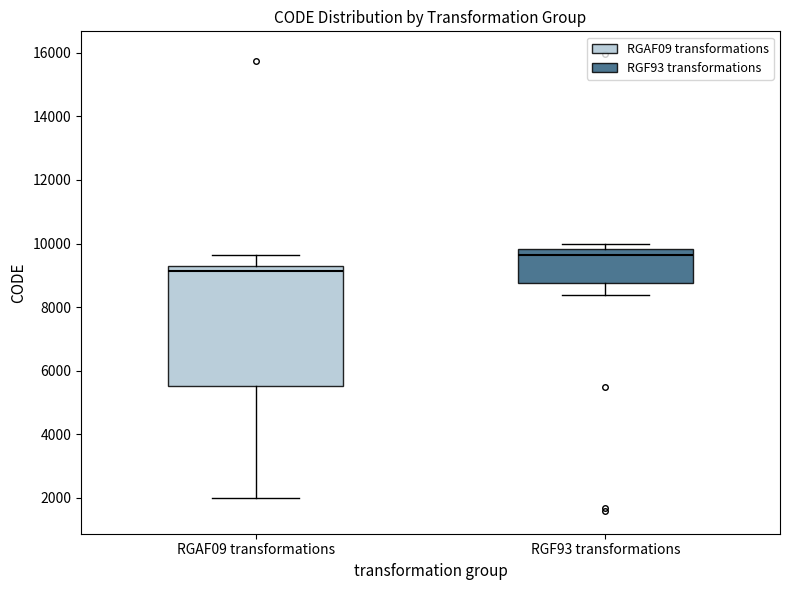

Comparing the boxes themselves (not the whiskers), which one is the tallest?

RGAF09 transformations